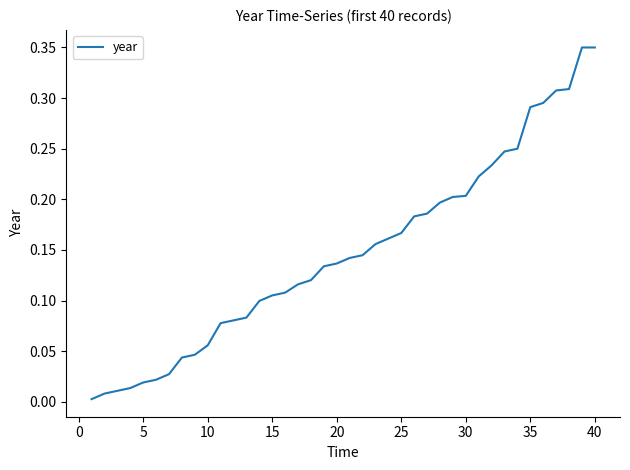

What is the difference between the second highest and minimum values?

0.3